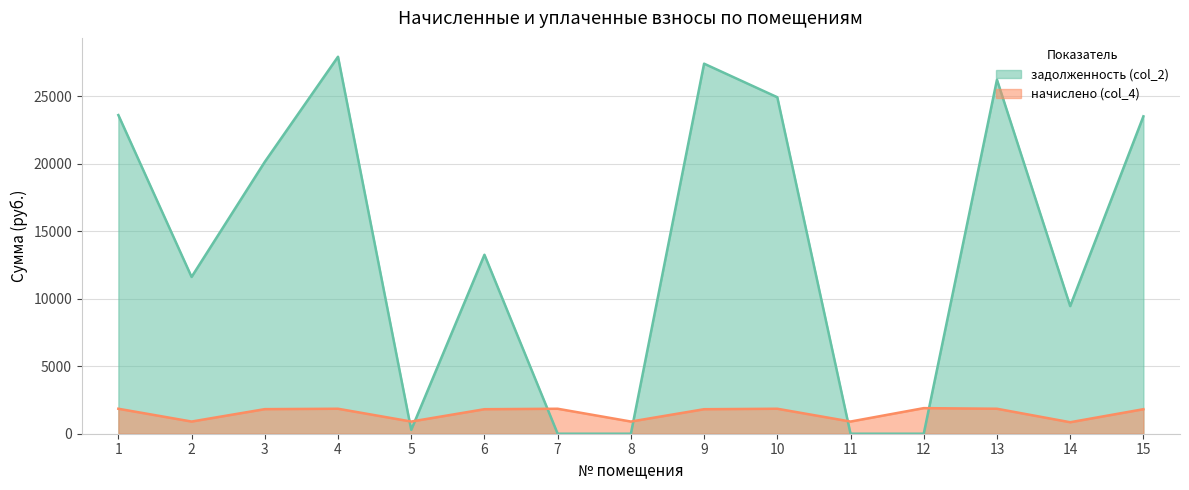

What is the difference between the highest and lowest values at 11?

901.5